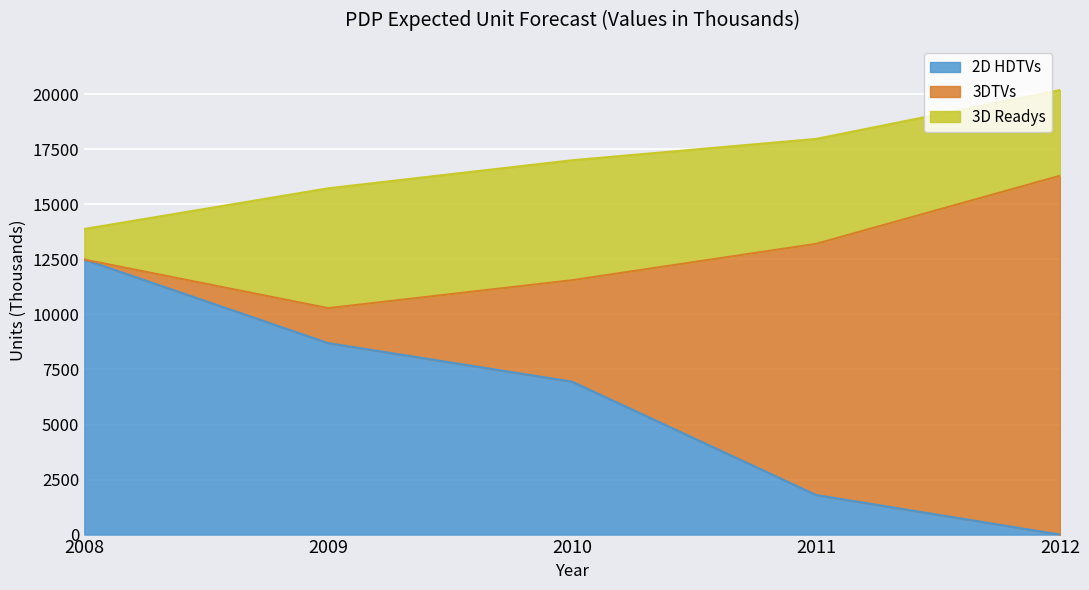

How many 2D HDTVs values are between 1797 and 8695?

3